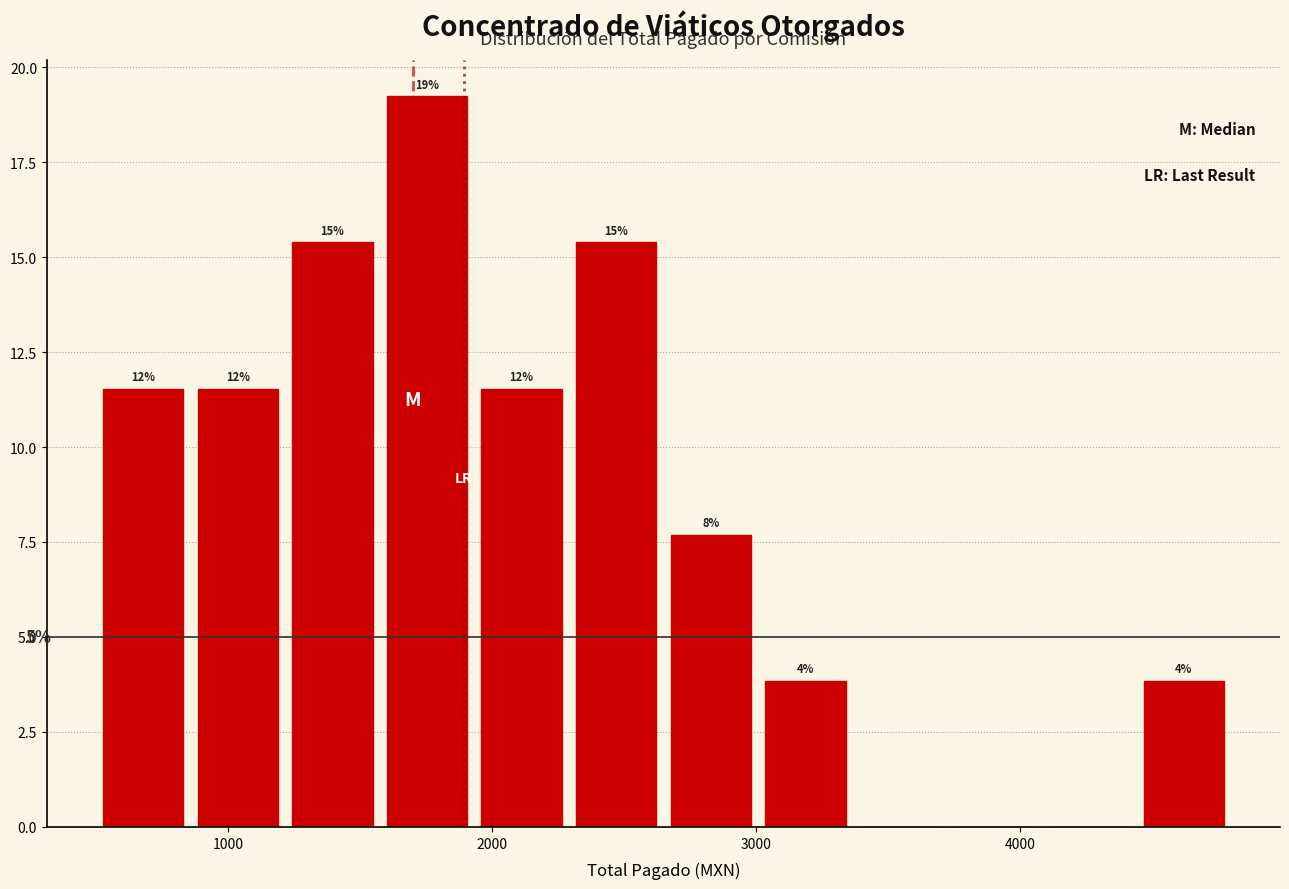

Read against the x-axis, roughly where is the centre of the tallest bar?

1800